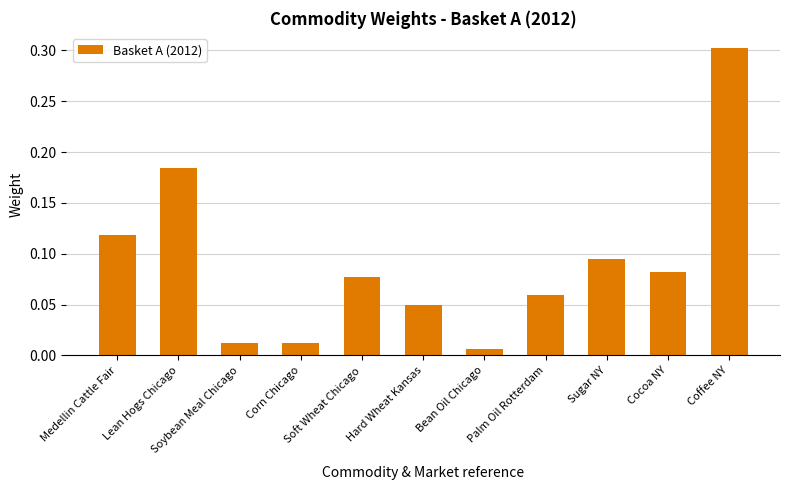

What is the label of the 4th bar from the left?

Corn Chicago